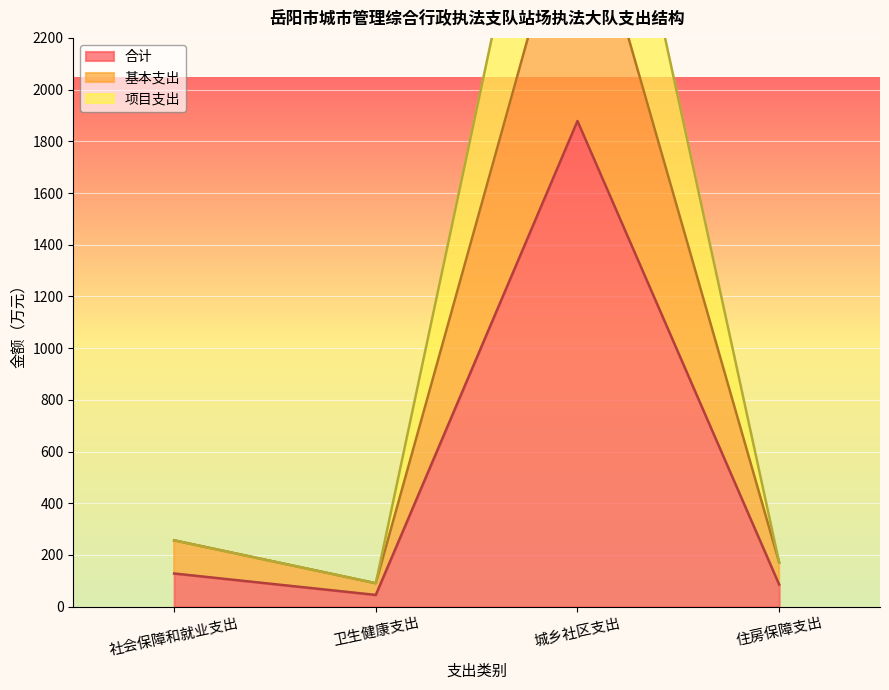

What are all the series names shown in the legend?

合计, 基本支出, 项目支出